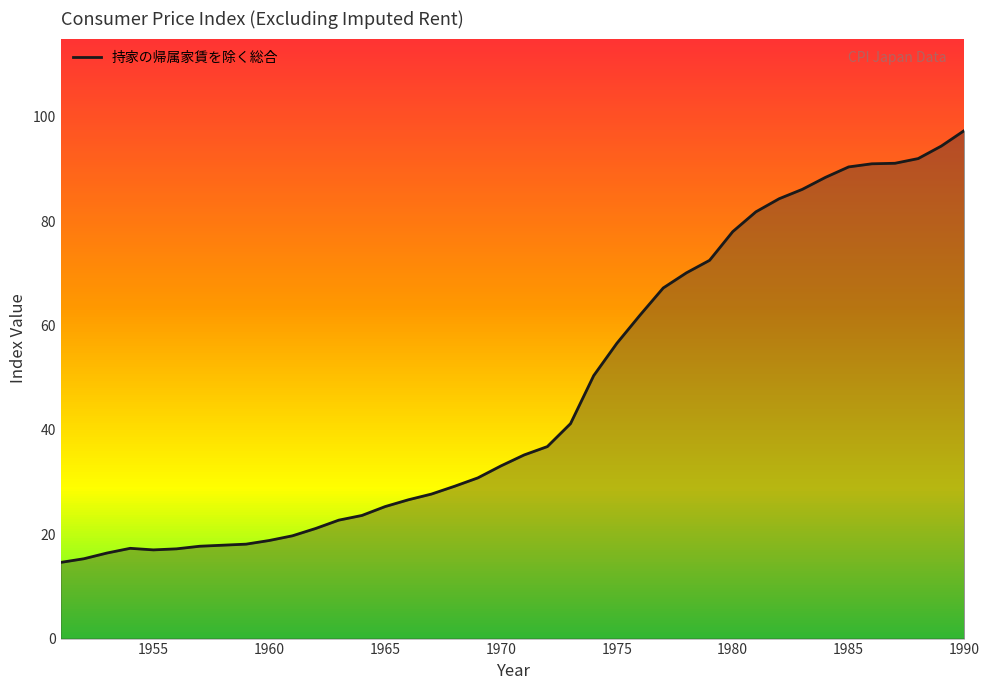

What is the average value?

47.4